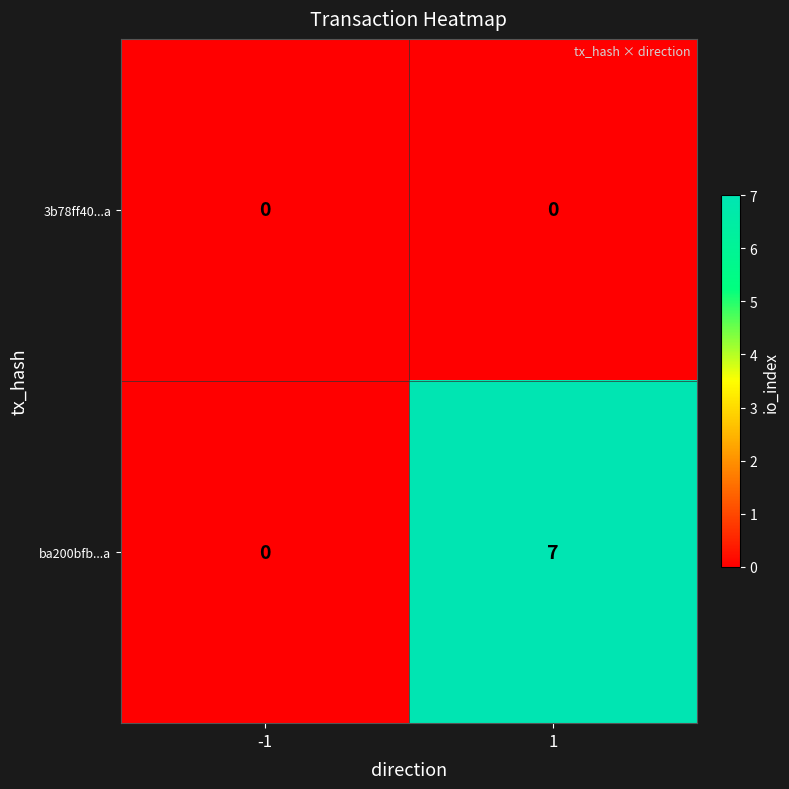

What is the greatest value displayed?

7